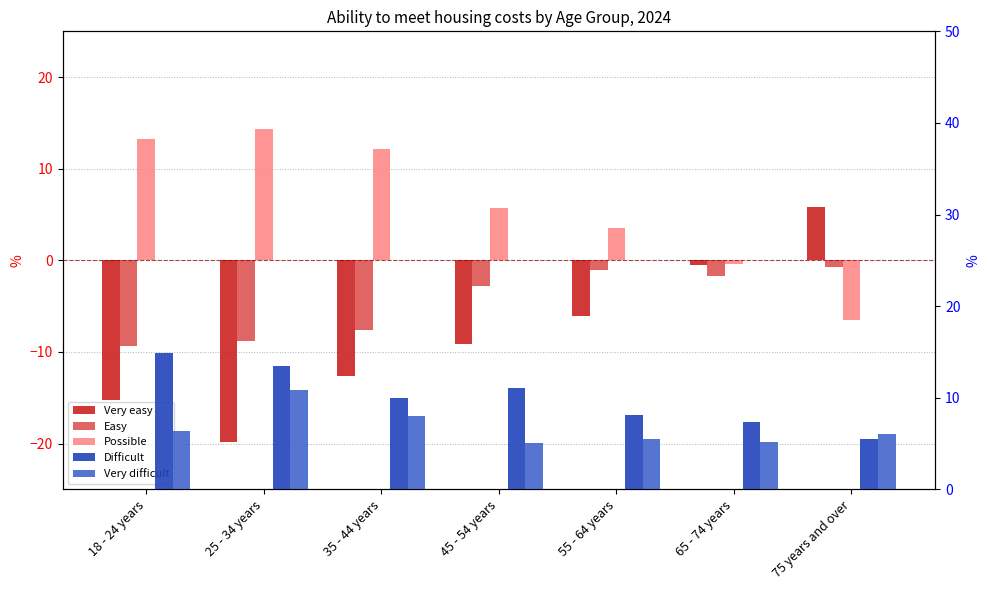

What position from the right is 75 years and over?

1